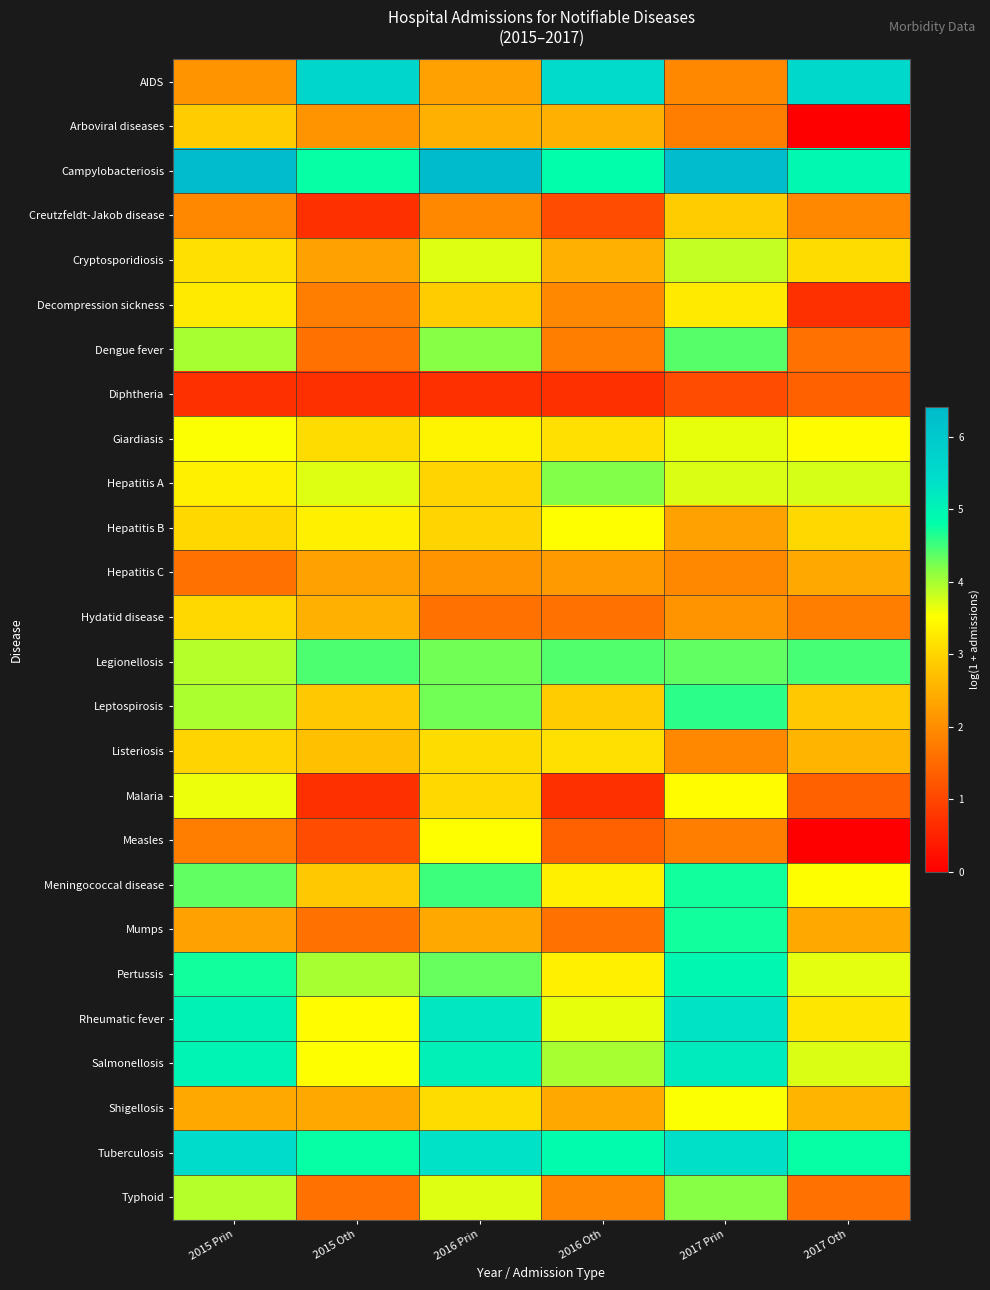

Rank the series at 2015 Oth from highest to lowest value.

AIDS, Tuberculosis, Campylobacteriosis, Legionellosis, Pertussis, Hepatitis A, Salmonellosis, Rheumatic fever, Hepatitis B, Giardiasis, Leptospirosis, Meningococcal disease, Listeriosis, Hydatid disease, Shigellosis, Cryptosporidiosis, Hepatitis C, Arboviral diseases, Decompression sickness, Dengue fever, Mumps, Typhoid, Measles, Creutzfeldt-Jakob disease, Diphtheria, Malaria